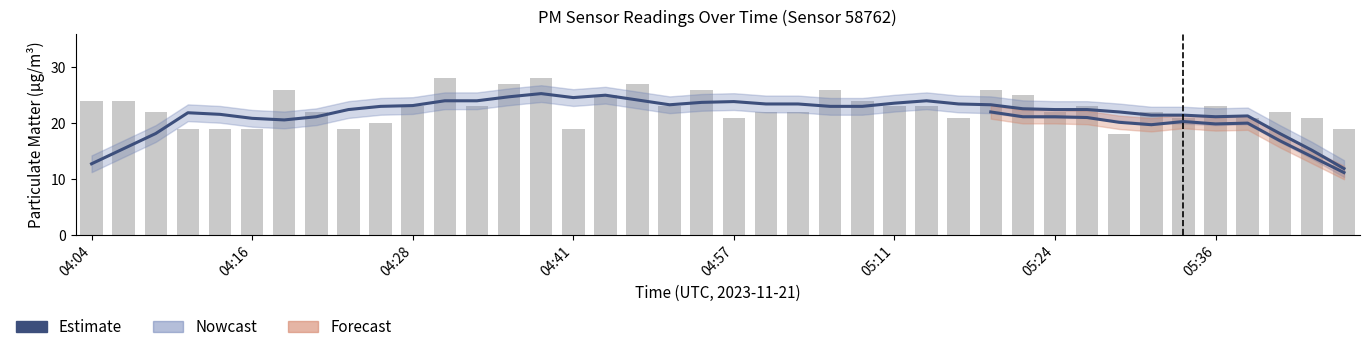

What is the maximum value shown in the chart?

28.0